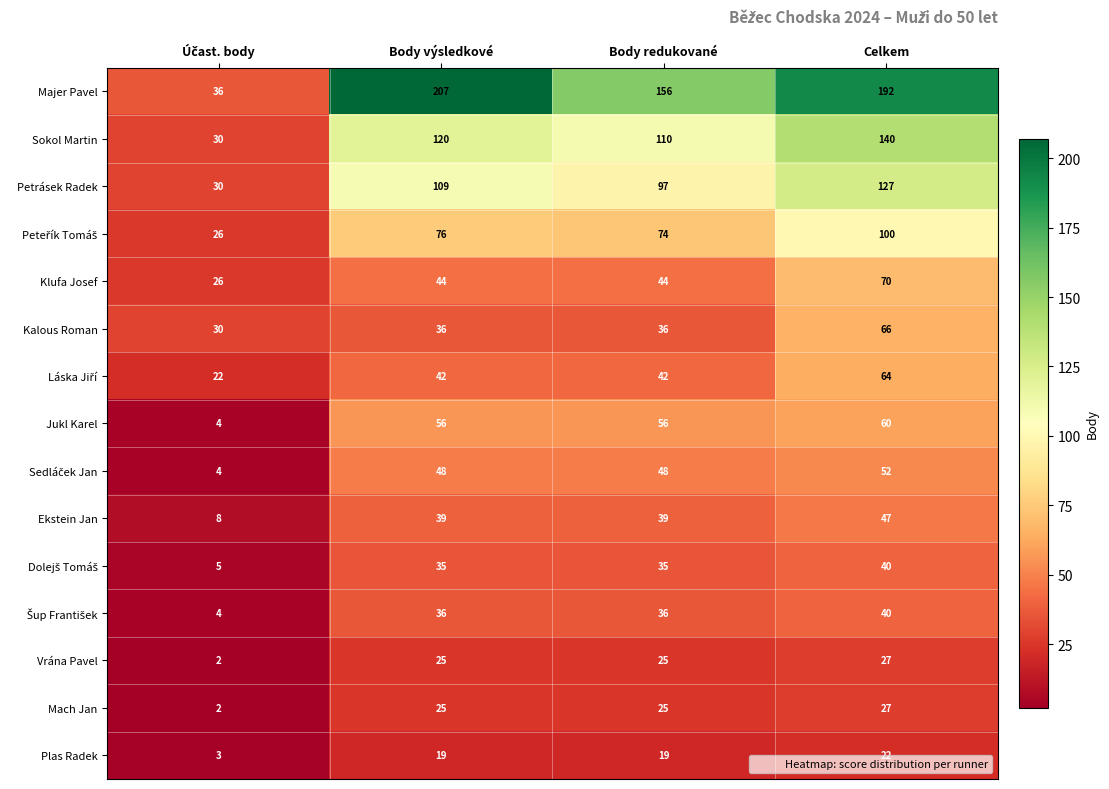

What is the sum of all Plas Radek values?

63